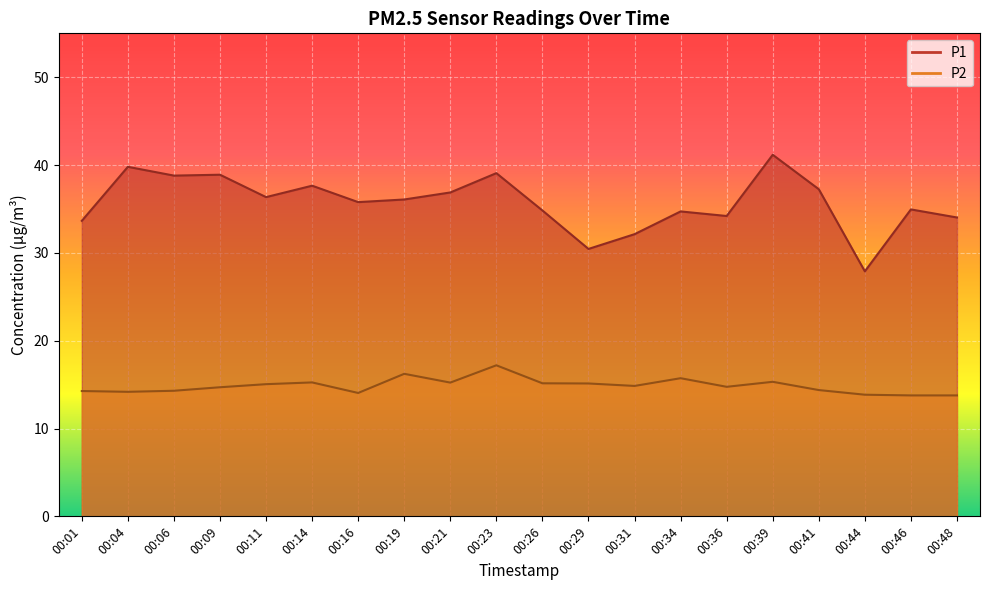

What is the value of the P2 point at the 18th from the left?

13.8